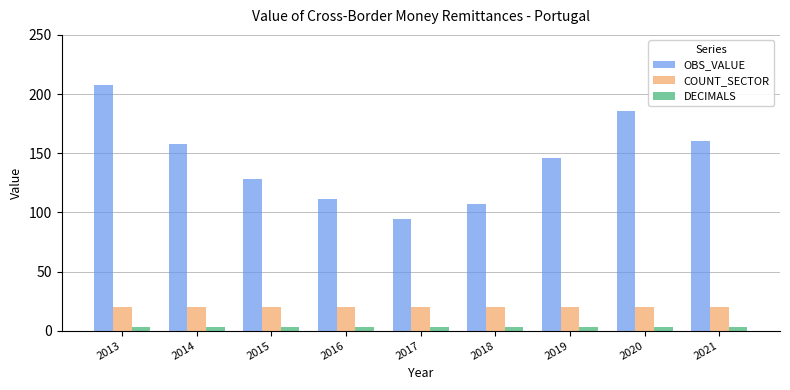

Is it true that COUNT_SECTOR equals 20.0 at 2018?

True